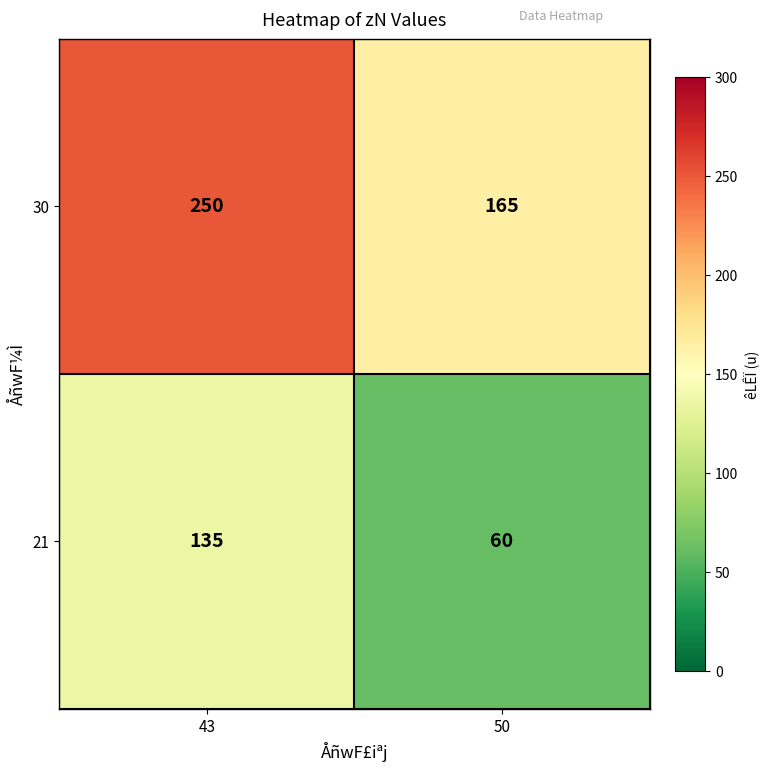

What is the approximate value of 21 at 50?

60